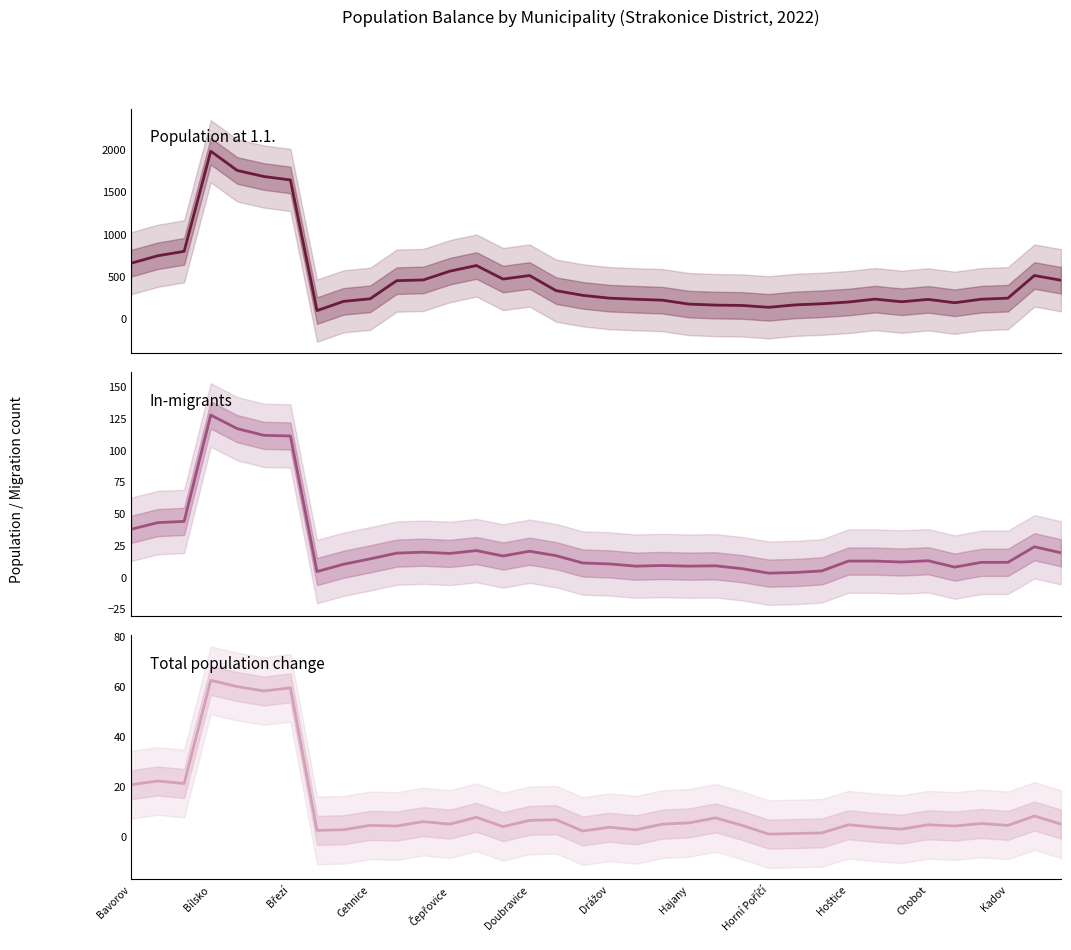

What is the smallest value displayed?

0.8